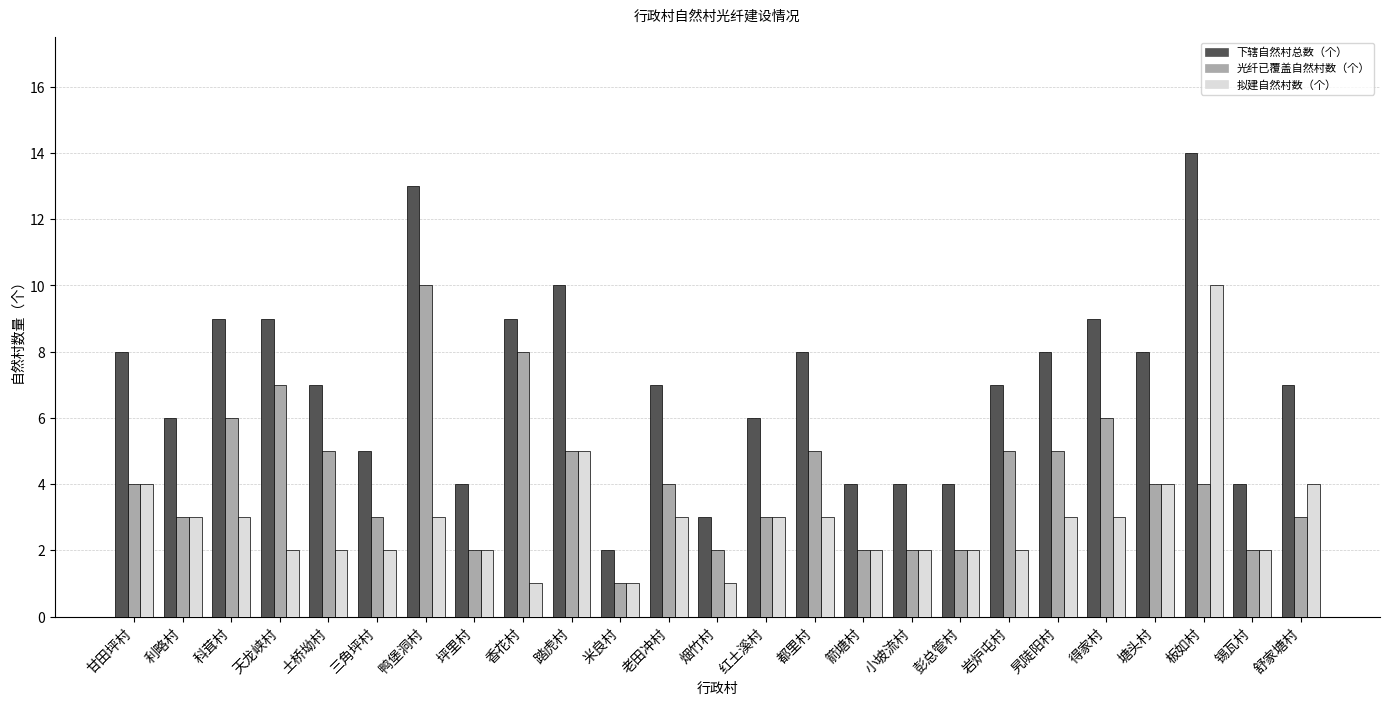

What is the sum of the 下辖自然村总数（个） values at 米良村 and 踏虎村?

12